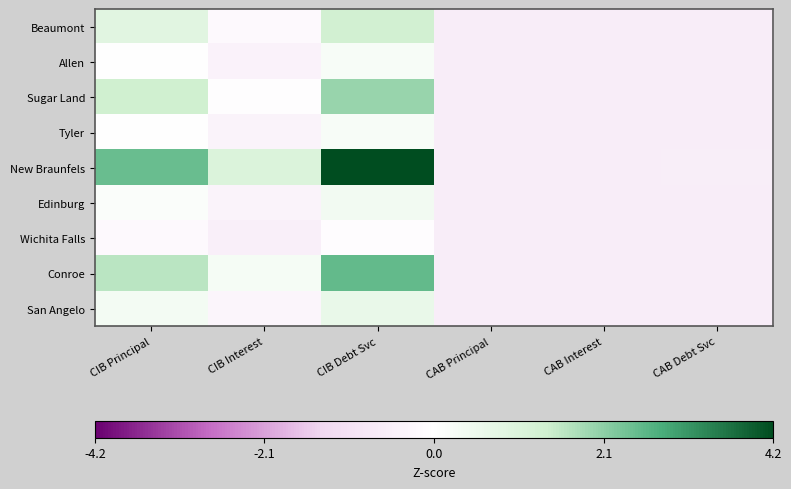

Which series has the largest total across all categories?

New Braunfels